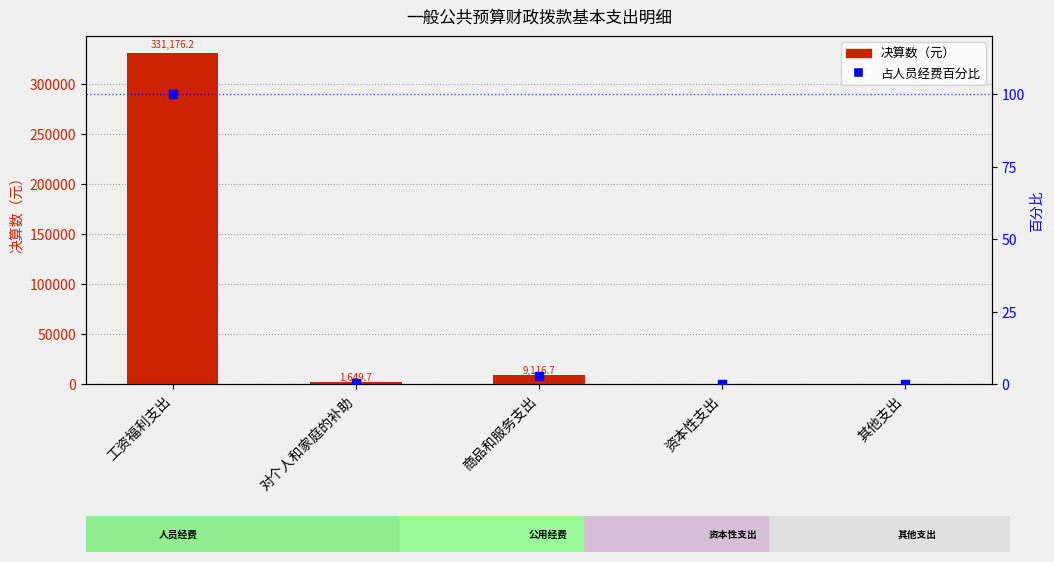

What is the total value across all series at 商品和服务支出?

9119.4